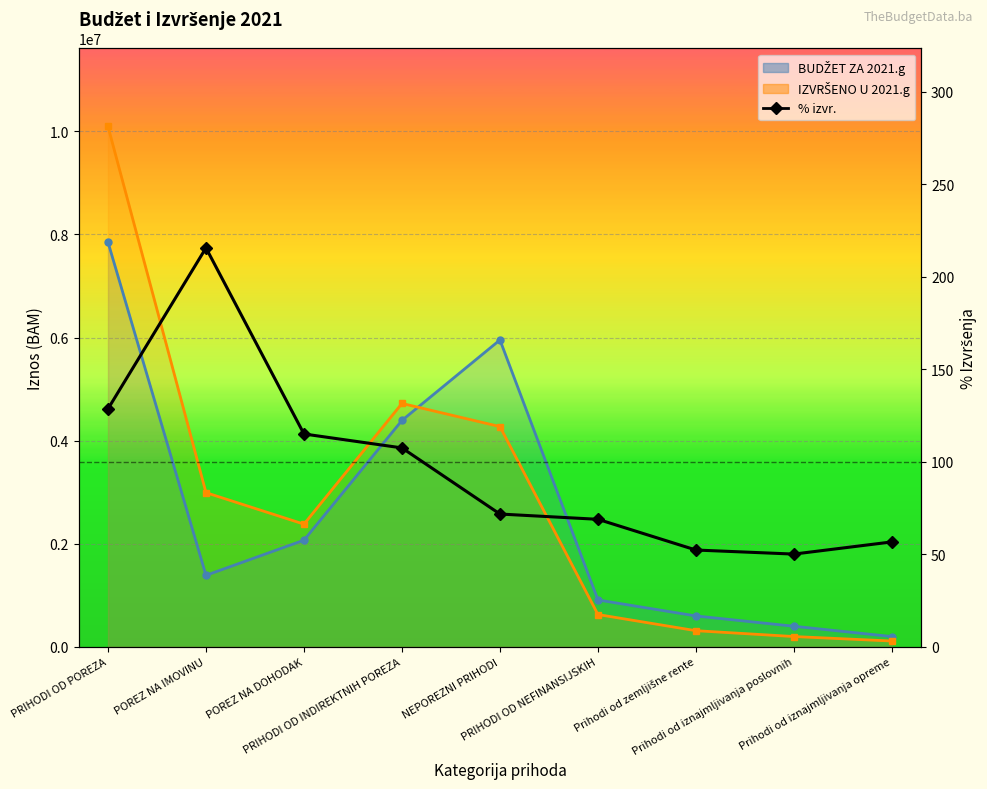

How many data points does each series have?

9